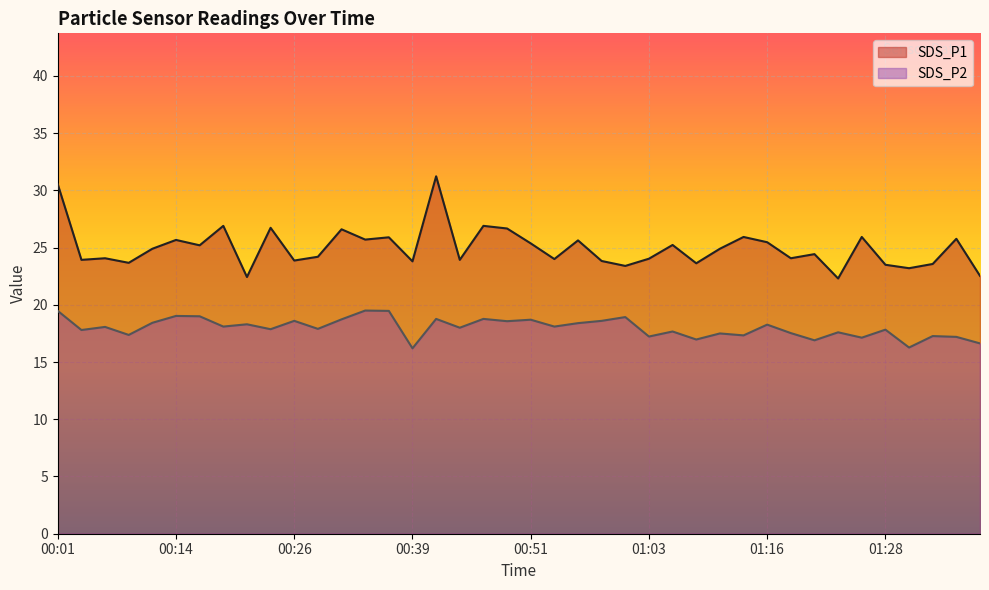

At how many categories does at least one series exceed 18?

40